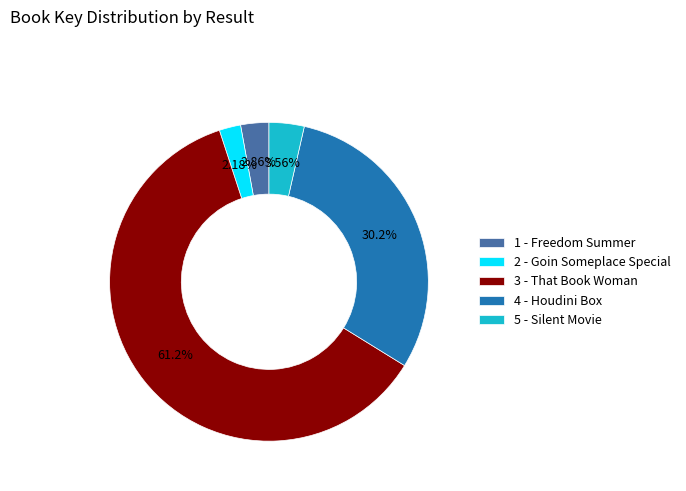

Between 4 - Houdini Box and 3 - That Book Woman, which is larger?

3 - That Book Woman